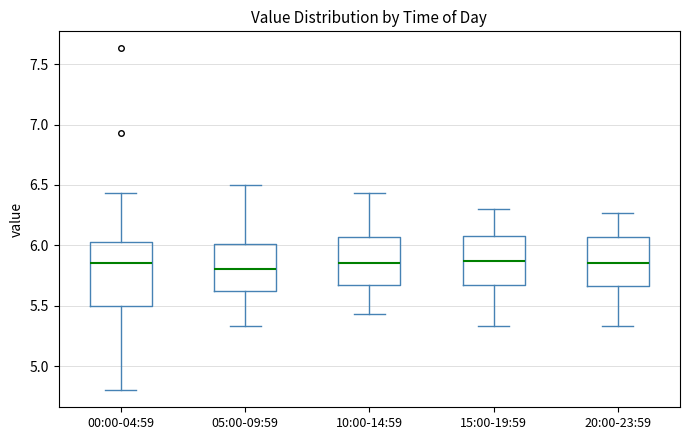

Which box is the tallest, from its lower edge to its upper edge?

00:00-04:59